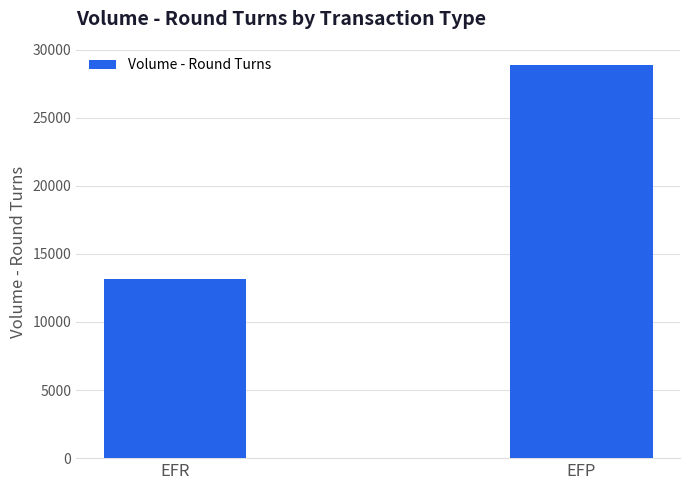

What is the difference between the maximum and minimum values?

15687